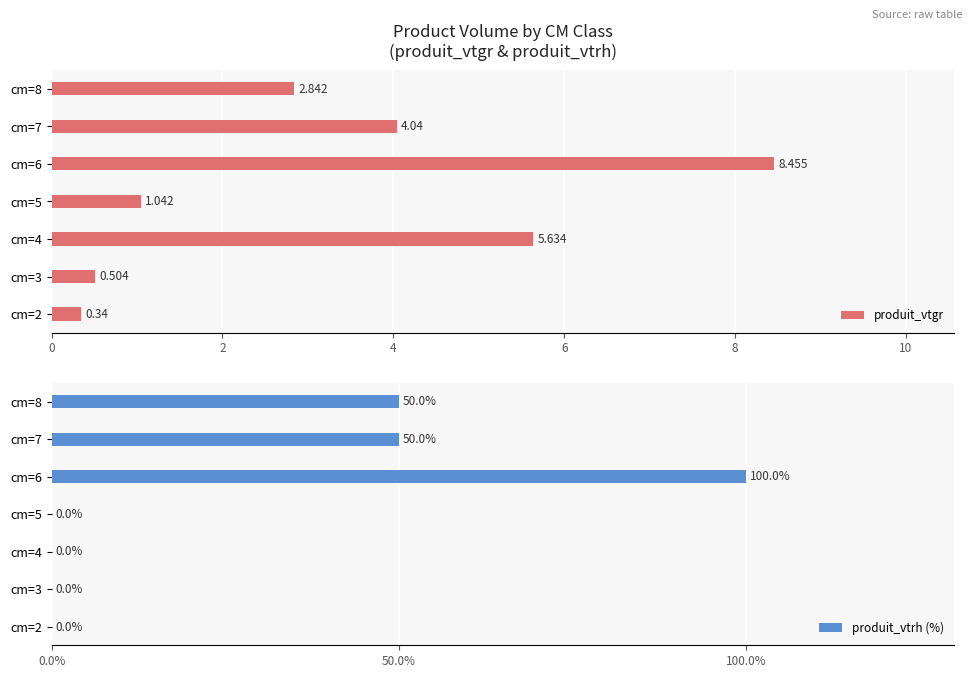

What is the sum of all produit_vtrh (%) values?

200